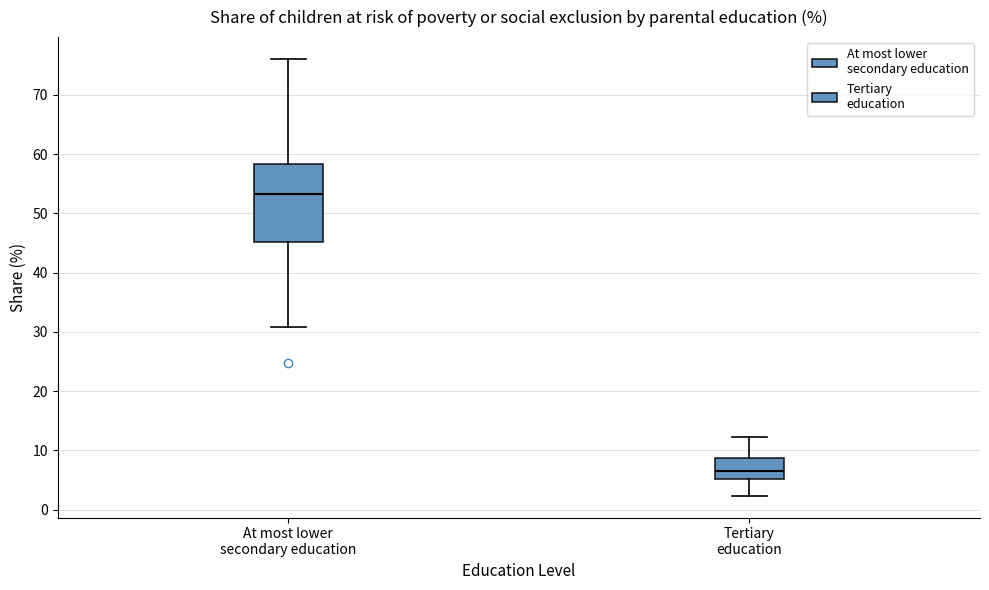

Where is the lower edge of the box for Tertiary education on the y-axis? The values are not printed on the chart, so give them approximately, as read against the axis.

5